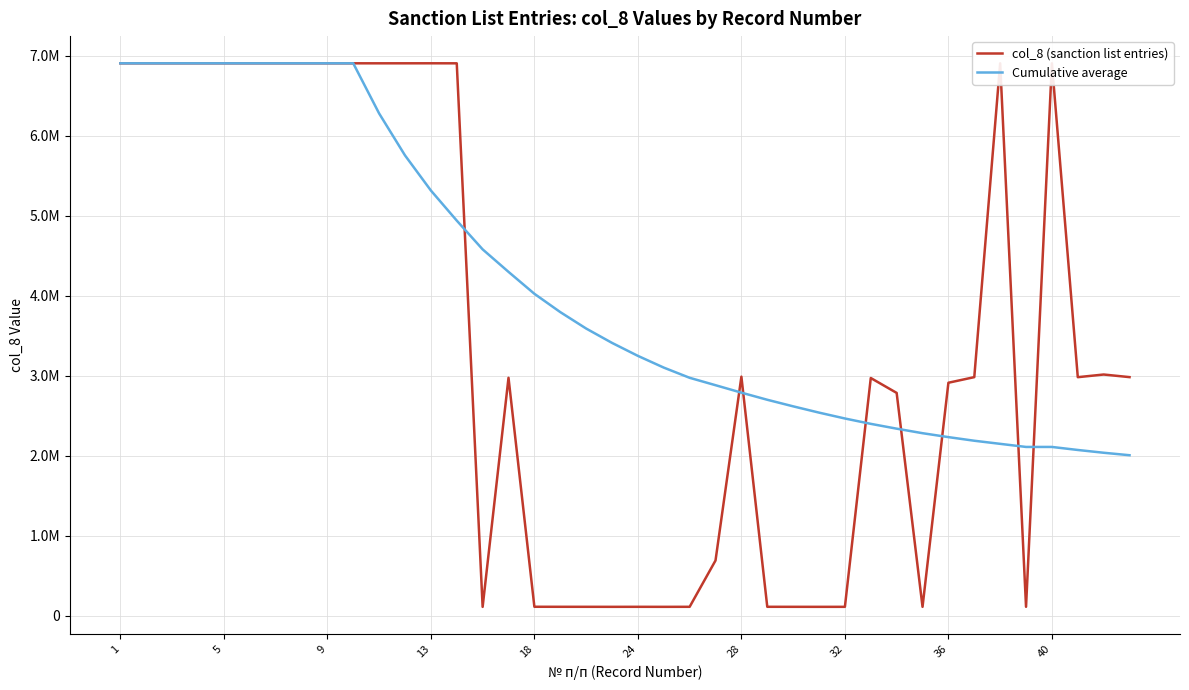

What are all the series names shown in the legend?

col_8 (sanction list entries), Cumulative average